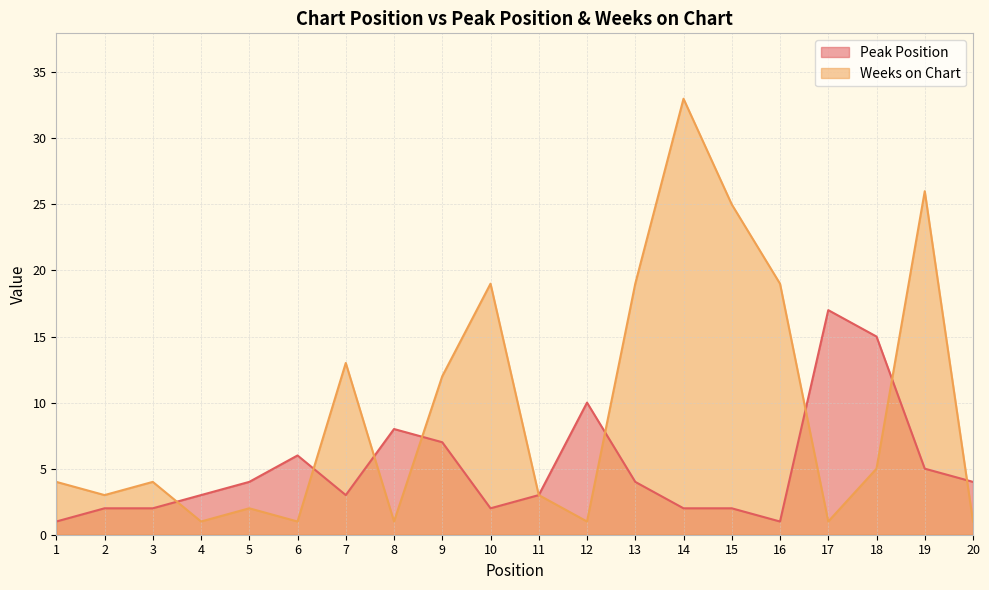

How many categories are shown in the chart?

20